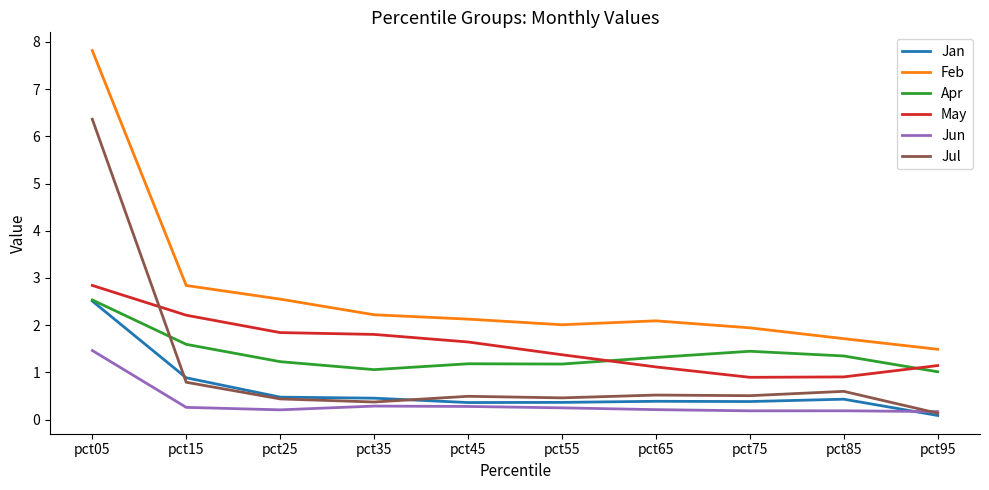

True or false: Jun has more than 0 interior local peaks.

True